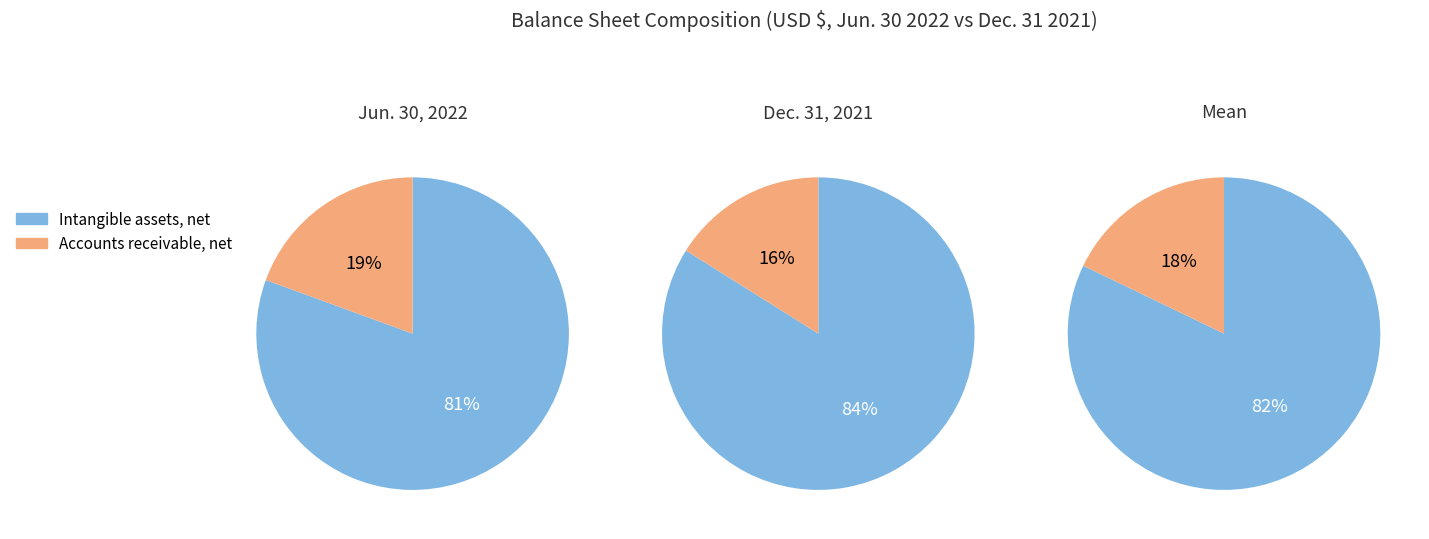

Does Accounts receivable, net of allowance represent more than half of the total?

No